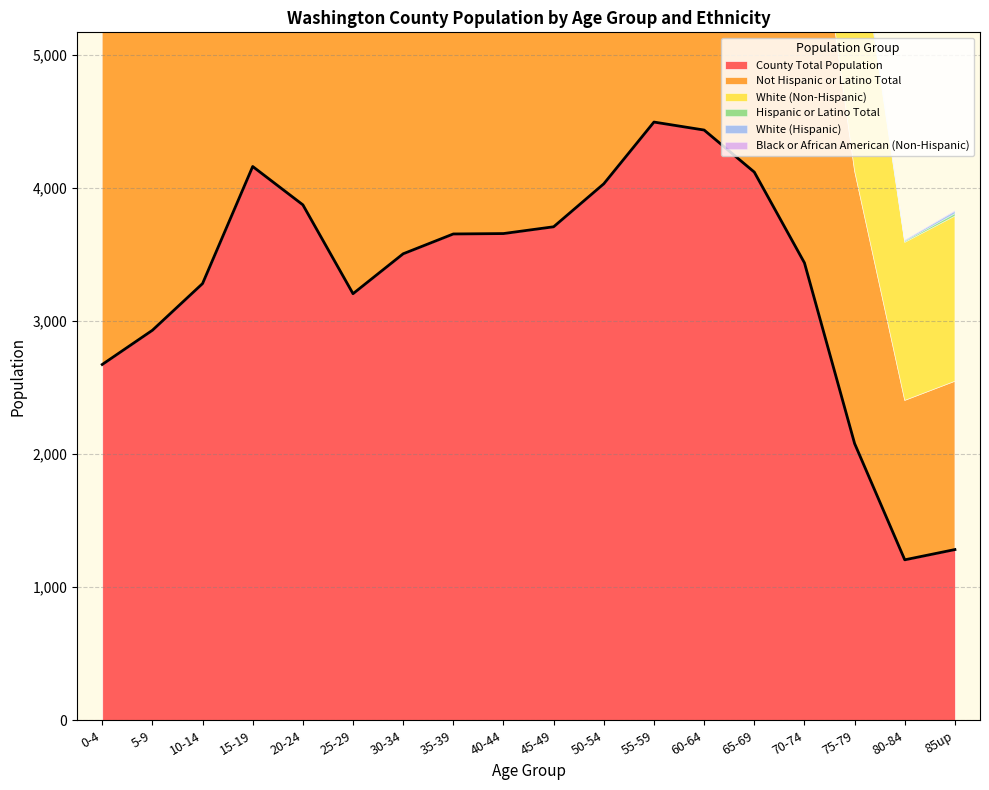

The value of Black or African American (Non-Hispanic) at 30-34 is 13. True or false?

False